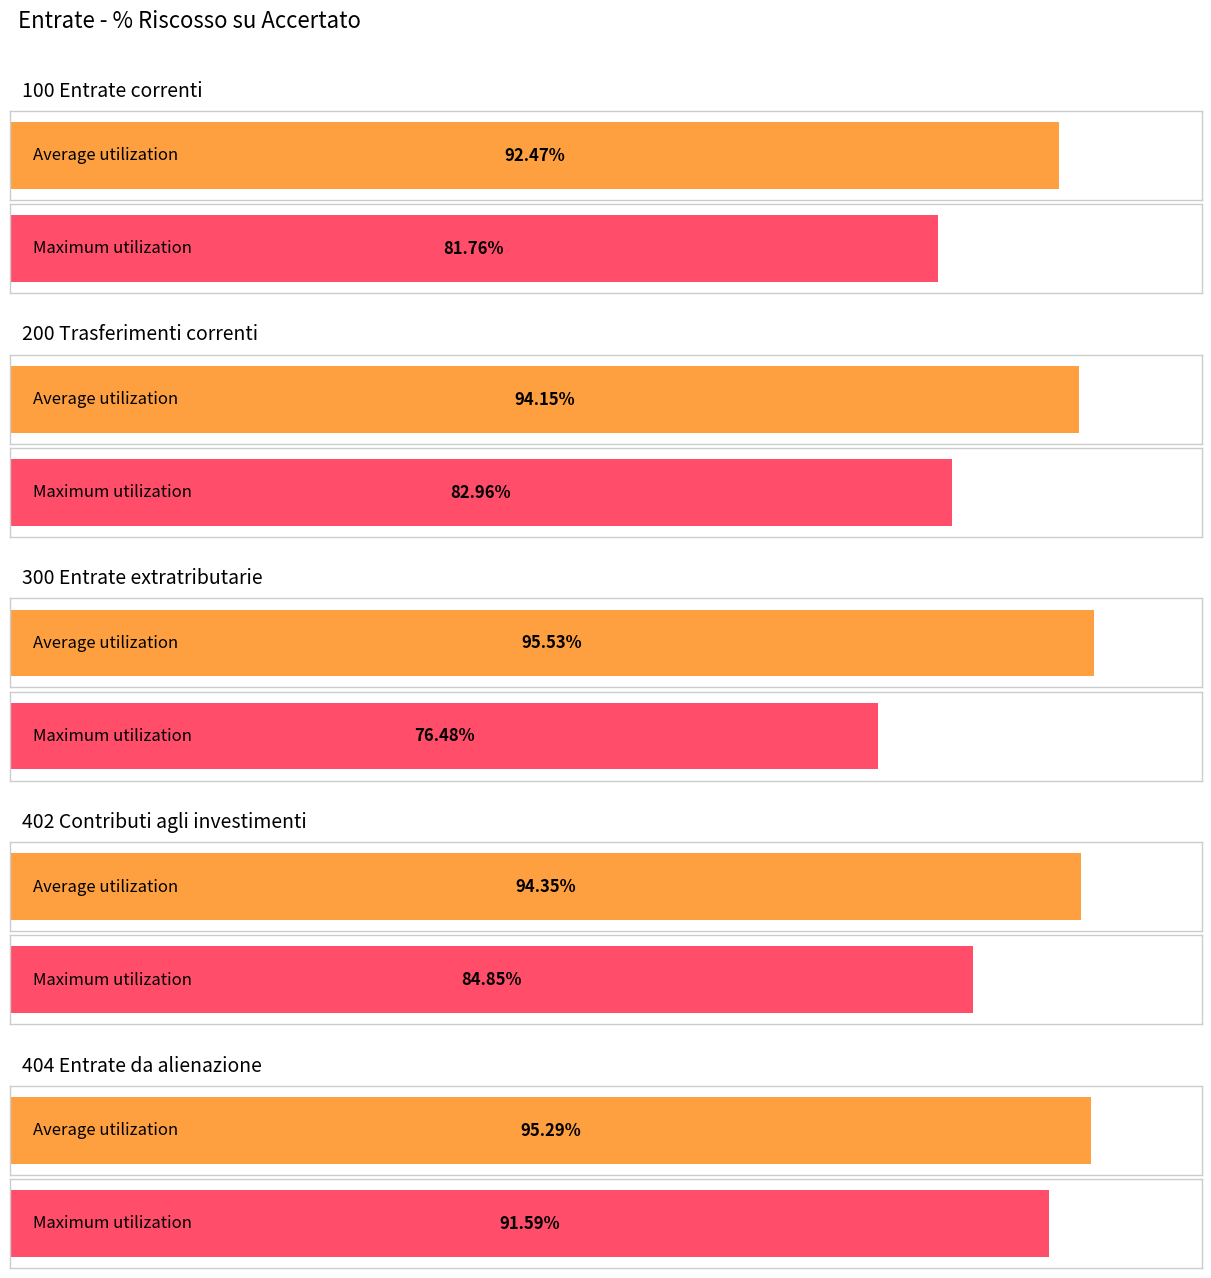

Is the value of Maximum utilization at 200 Trasferimenti correnti greater than the value of Average utilization at 404 Entrate da alienazione?

No